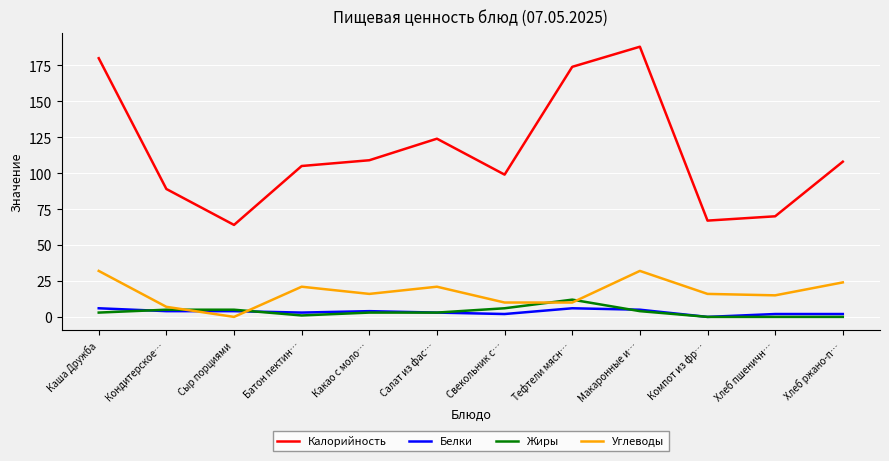

Is this an area chart (filled region under the line)?

No